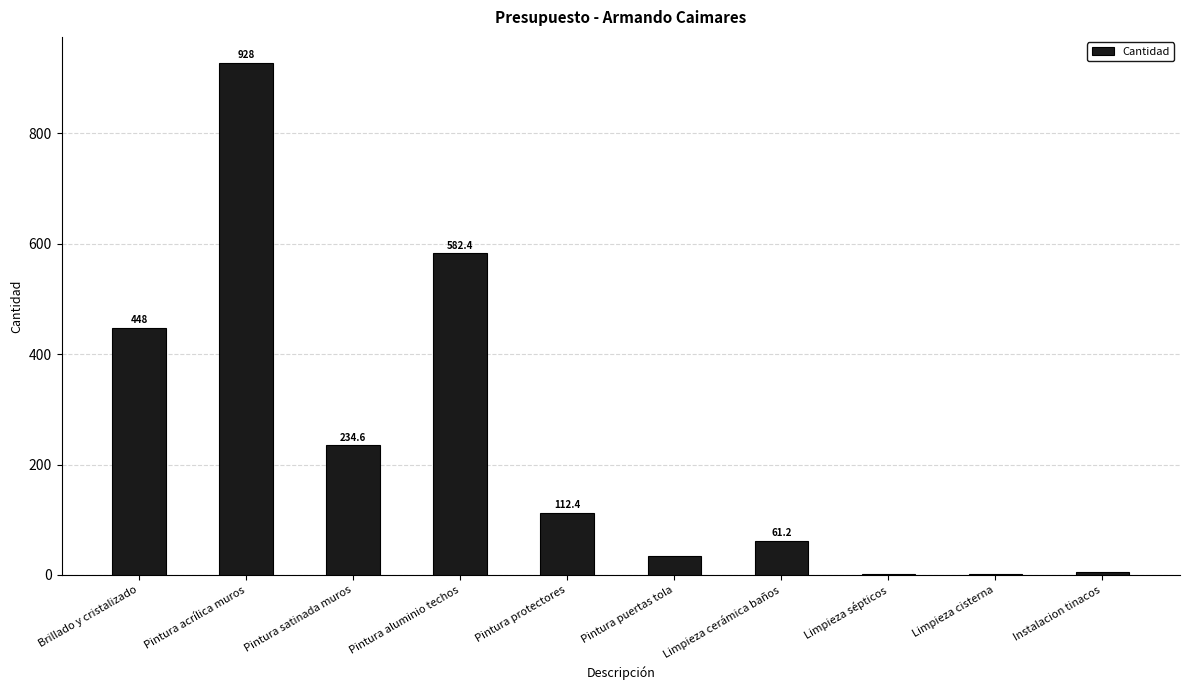

What is the greatest value displayed?

928.0